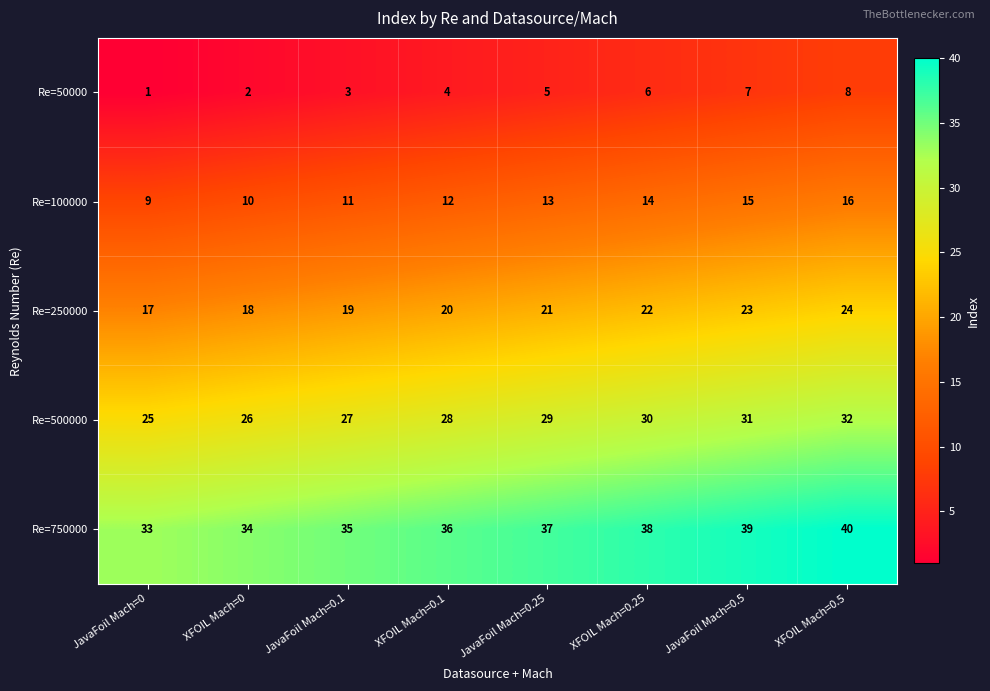

Read the Re=50000 value at XFOIL Mach=0.5.

8